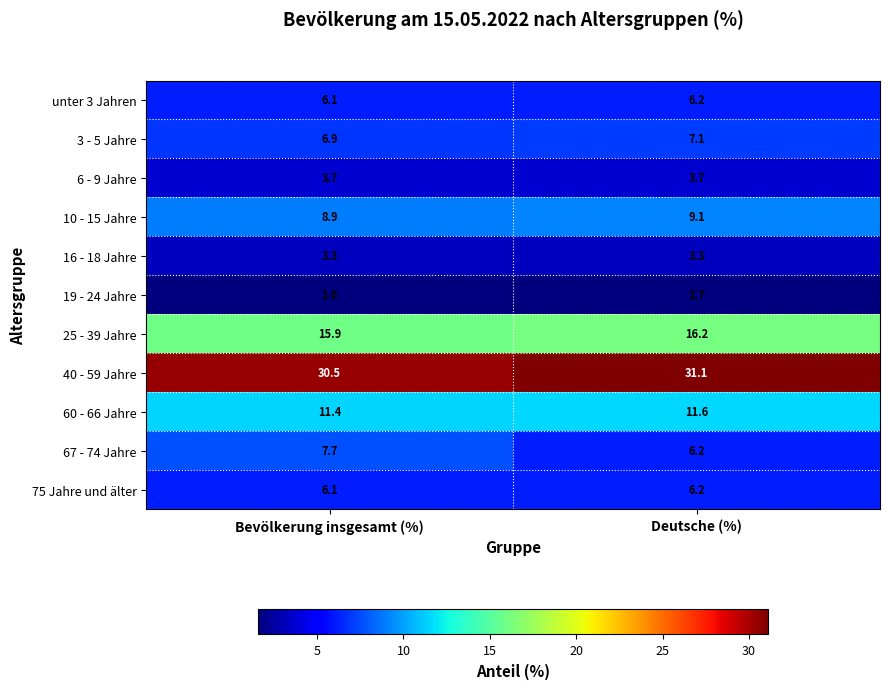

Reading left to right, what are all the values shown in this chart?

unter 3 Jahren: Bevölkerung insgesamt (%)=6.1	Deutsche (%)=6.2
3 - 5 Jahre: Bevölkerung insgesamt (%)=6.9	Deutsche (%)=7.1
6 - 9 Jahre: Bevölkerung insgesamt (%)=3.7	Deutsche (%)=3.7
10 - 15 Jahre: Bevölkerung insgesamt (%)=8.9	Deutsche (%)=9.1
16 - 18 Jahre: Bevölkerung insgesamt (%)=3.3	Deutsche (%)=3.3
19 - 24 Jahre: Bevölkerung insgesamt (%)=1.6	Deutsche (%)=1.7
25 - 39 Jahre: Bevölkerung insgesamt (%)=15.9	Deutsche (%)=16.2
40 - 59 Jahre: Bevölkerung insgesamt (%)=30.5	Deutsche (%)=31.1
60 - 66 Jahre: Bevölkerung insgesamt (%)=11.4	Deutsche (%)=11.6
67 - 74 Jahre: Bevölkerung insgesamt (%)=7.7	Deutsche (%)=6.2
75 Jahre und älter: Bevölkerung insgesamt (%)=6.1	Deutsche (%)=6.2